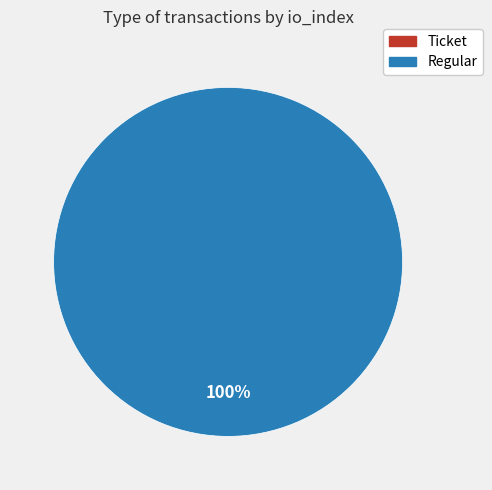

Does any single category account for the majority?

Yes